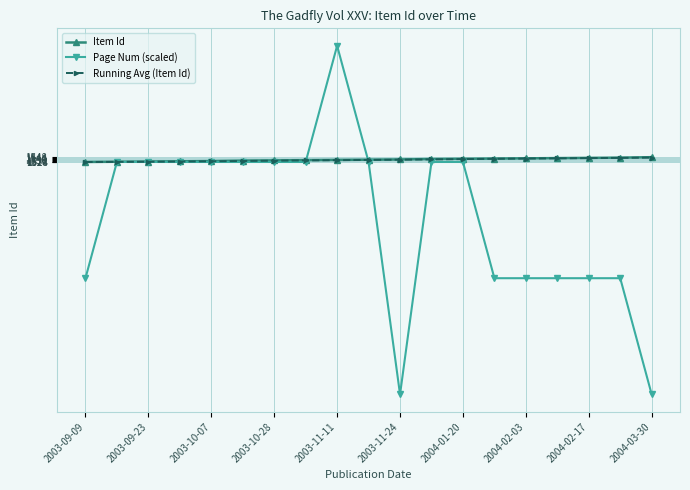

Which series has the widest spread of values?

Page Num (scaled)